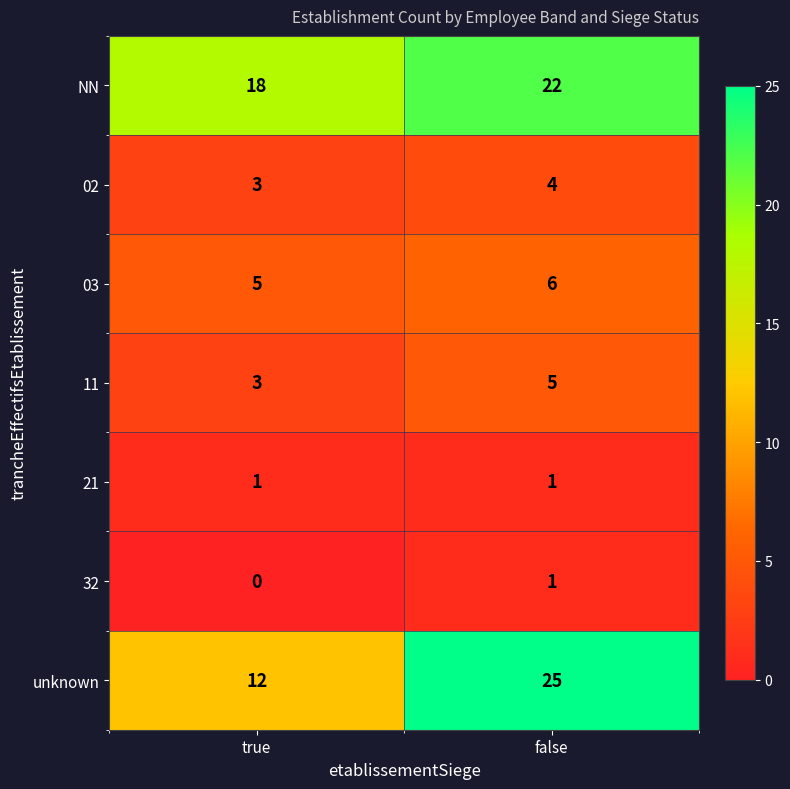

Rank the categories by 03 value from highest to lowest.

false, true